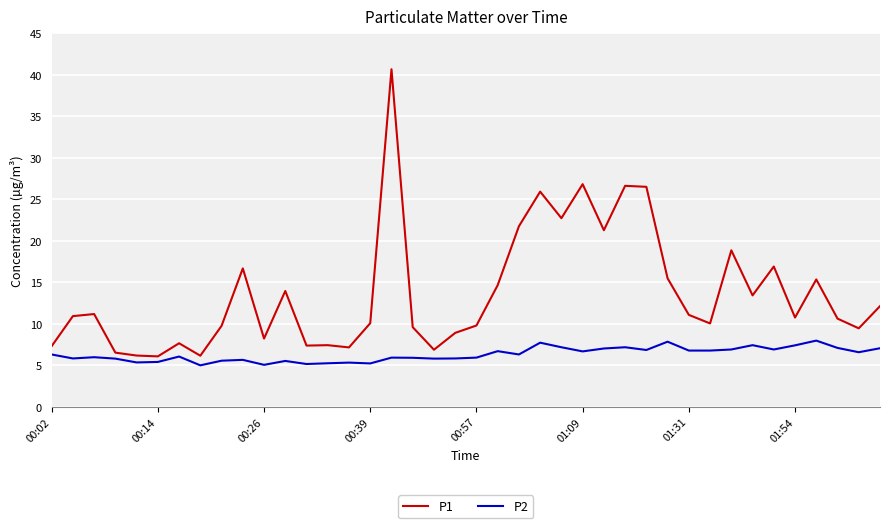

Rank the series by their average value, from highest to lowest.

P1, P2